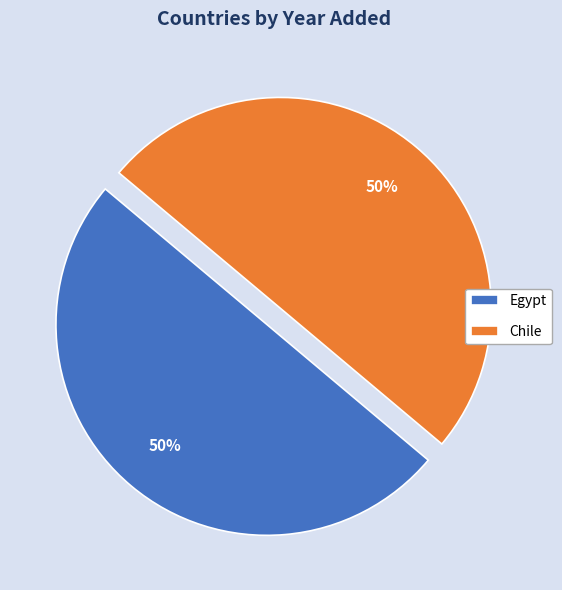

To the nearest percent, what portion does Egypt represent?

50%